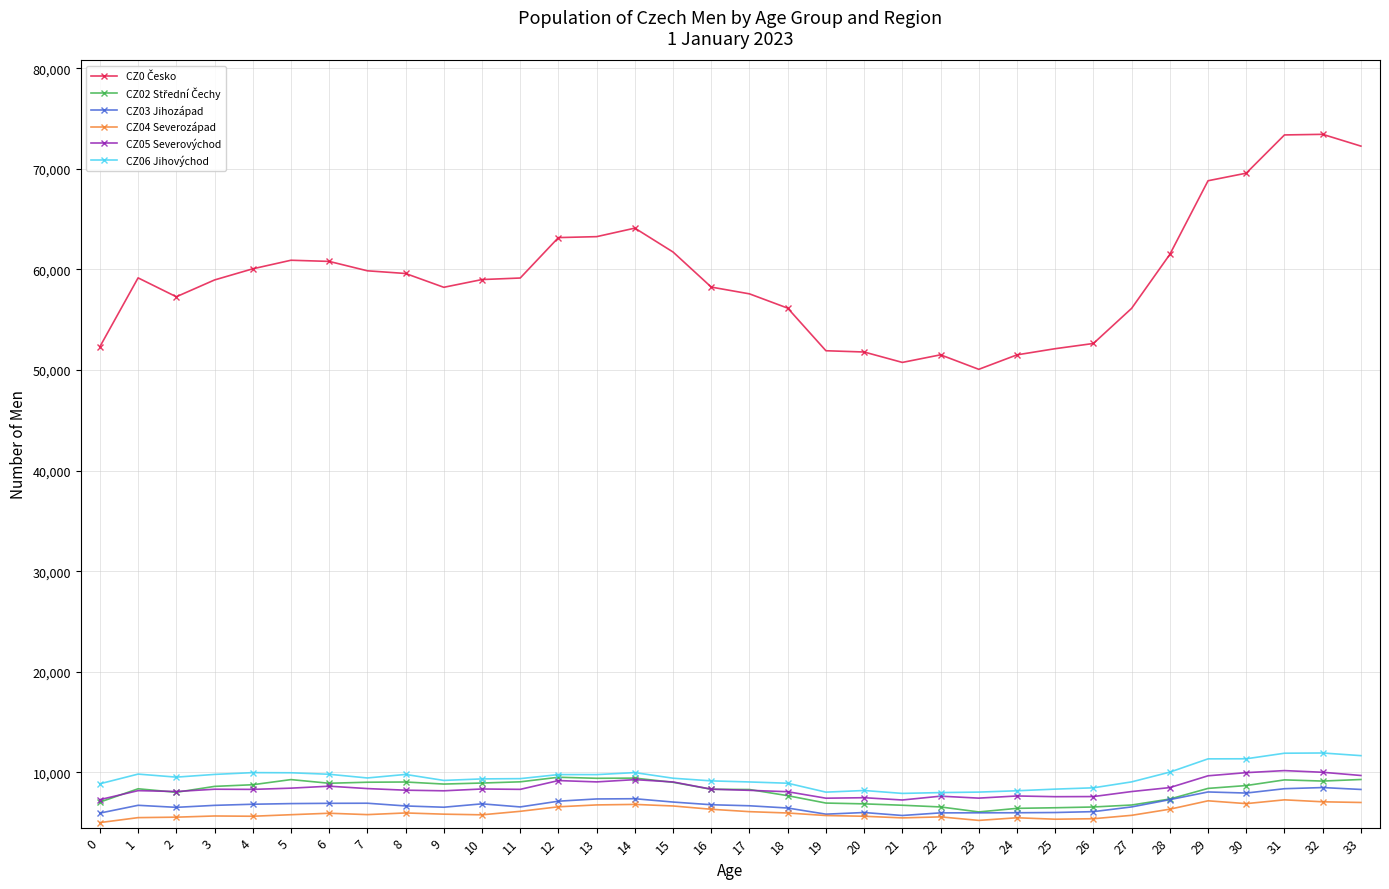

Count the number of categories in the chart.

34